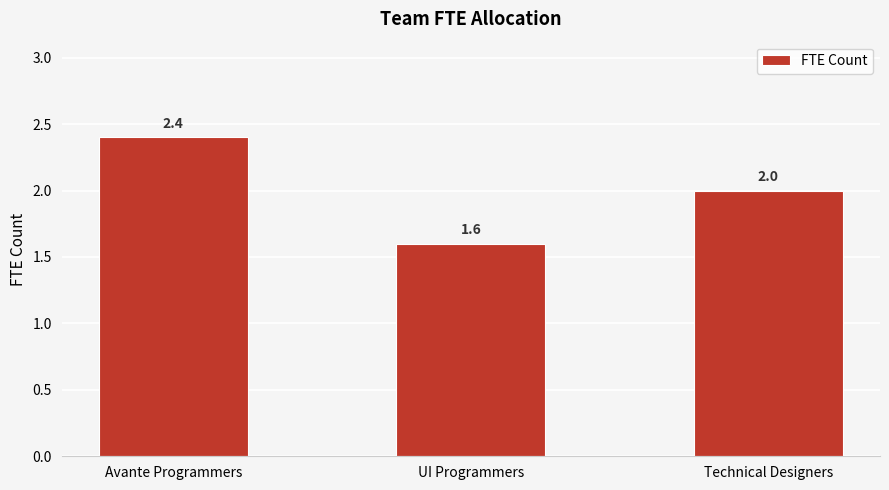

Is it true that the value at Avante Programmers is 1.5?

False